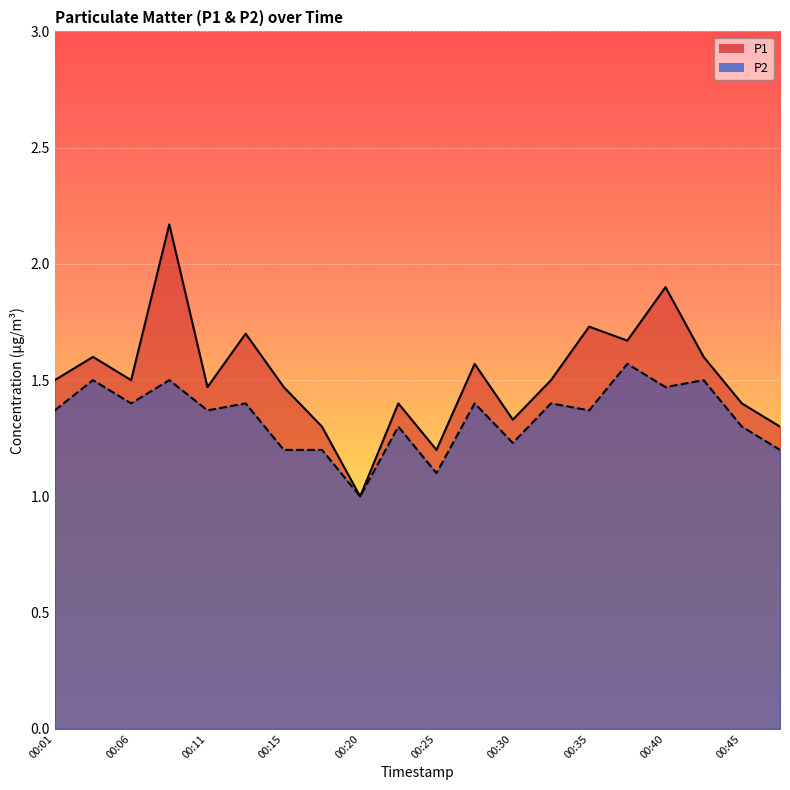

Which series changed the most between 00:06 and 00:28?

P1